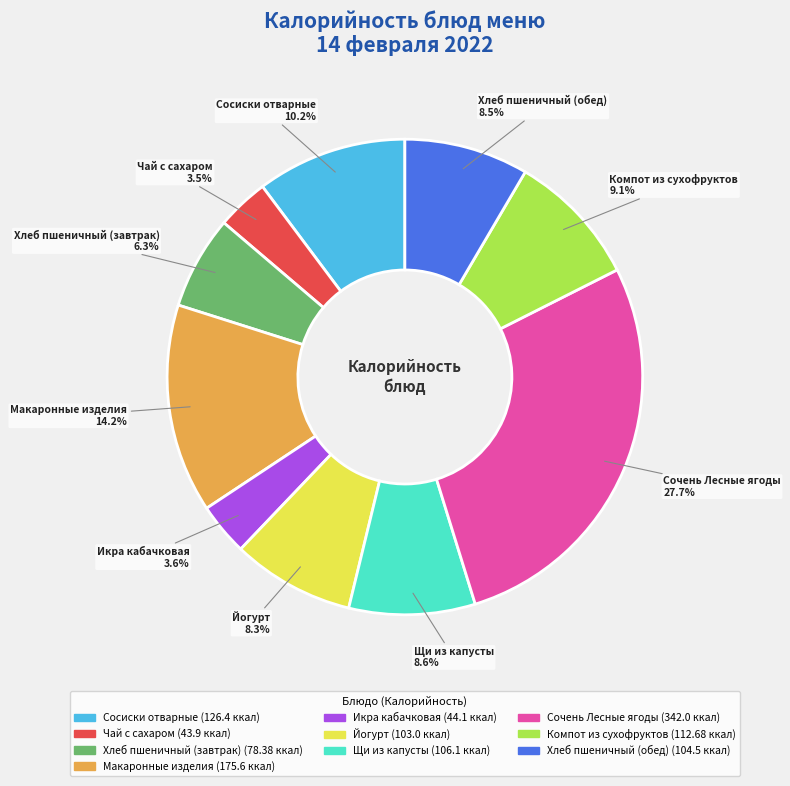

What is the largest slice in the pie chart?

Сочень Лесные ягоды